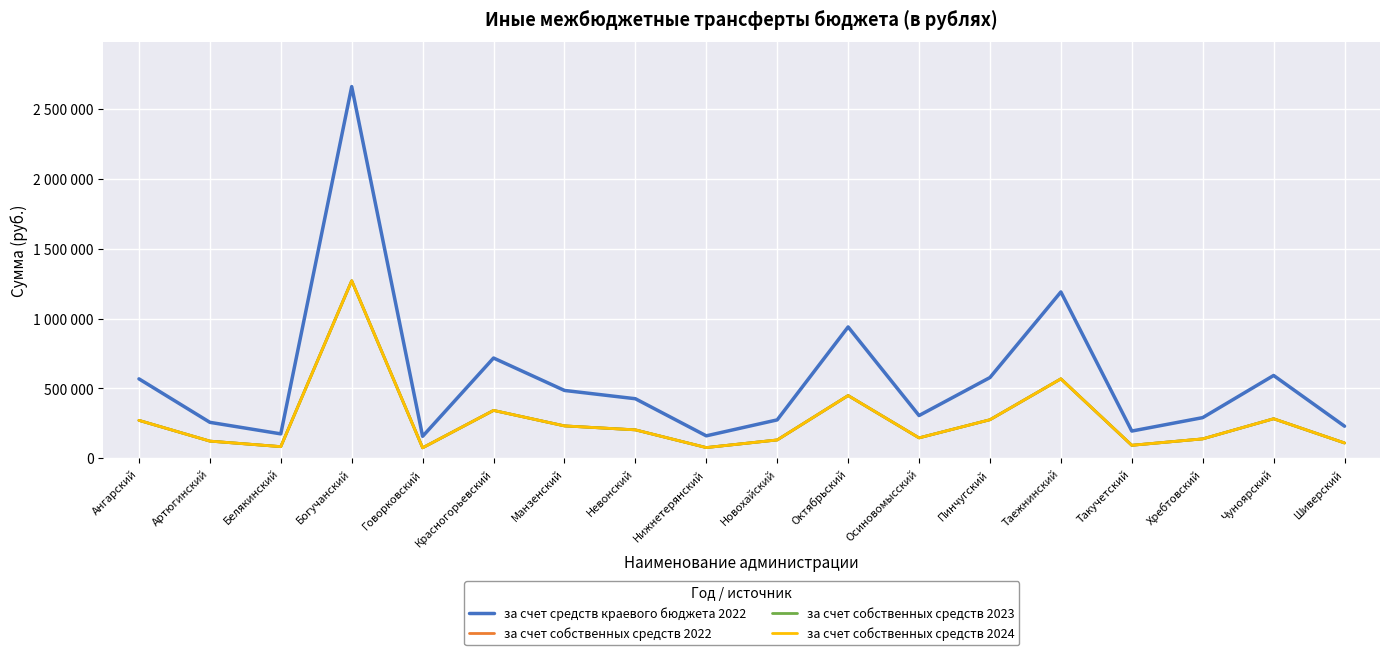

Is this an area chart (filled region under the line)?

No